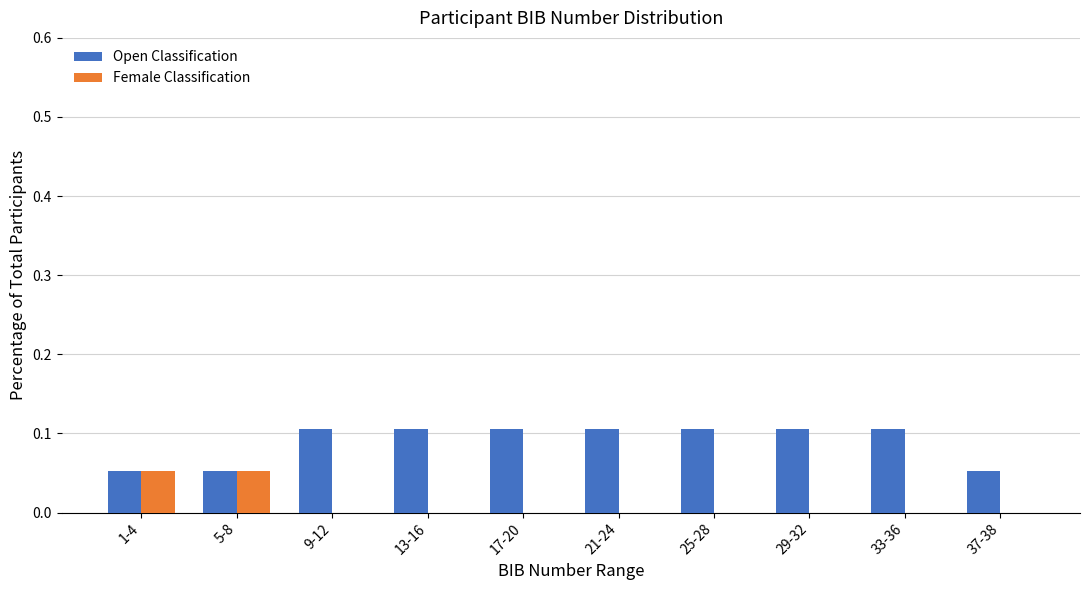

Which series has the largest total across all categories?

Open Classification